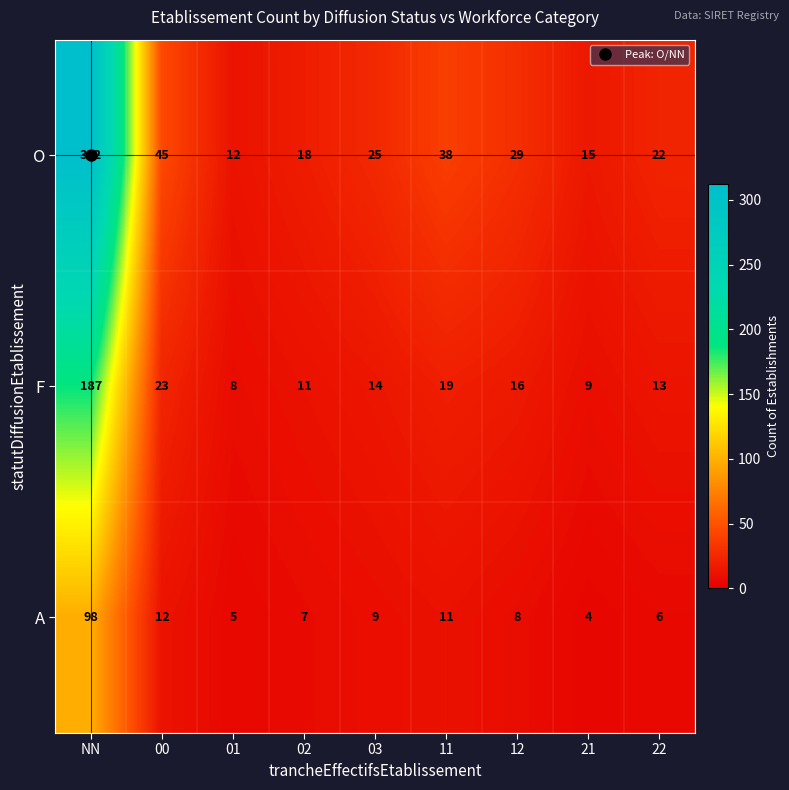

Count the number of categories in the chart.

9